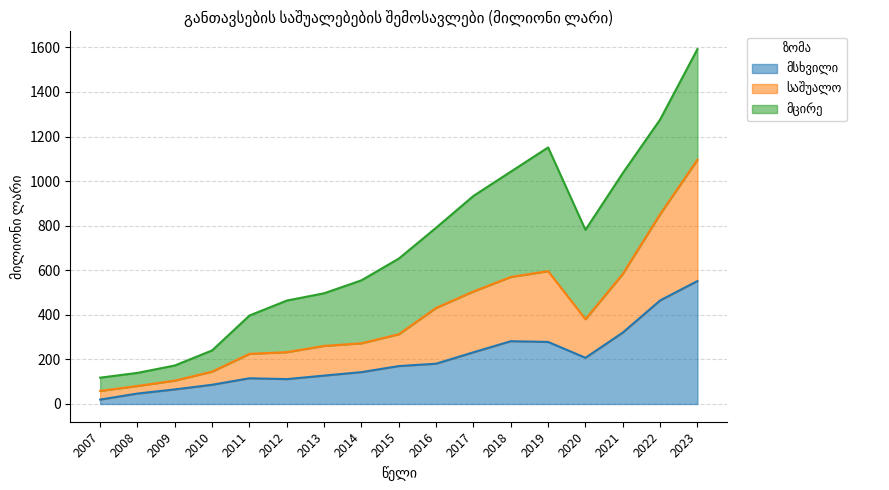

What is the total value across all series at 2020?

781.2